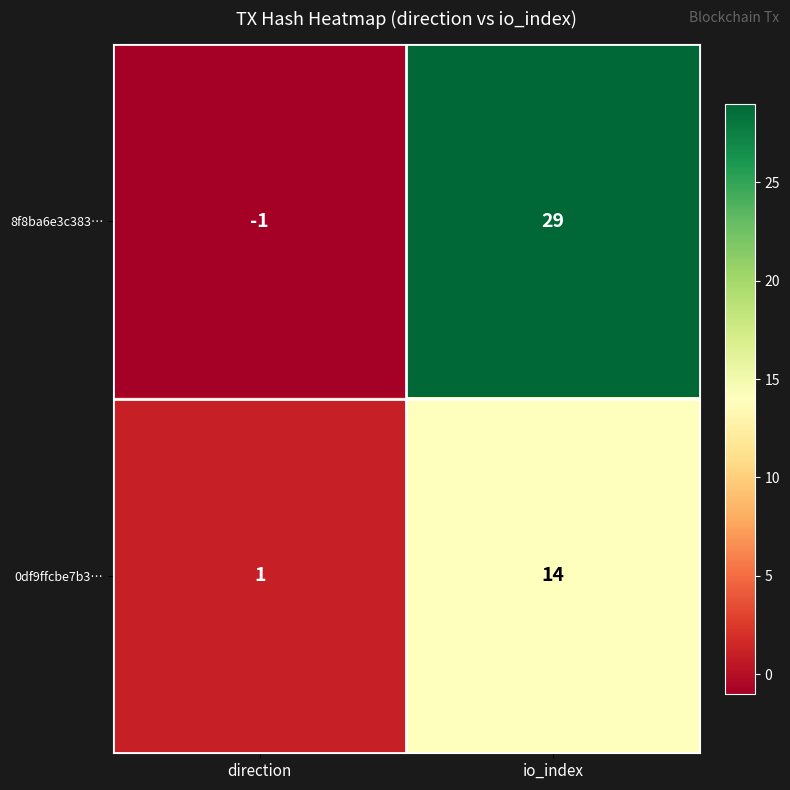

Reading left to right, what are all the values shown in this chart?

8f8ba6e3c383…: direction=-1	io_index=29
0df9ffcbe7b3…: direction=1	io_index=14